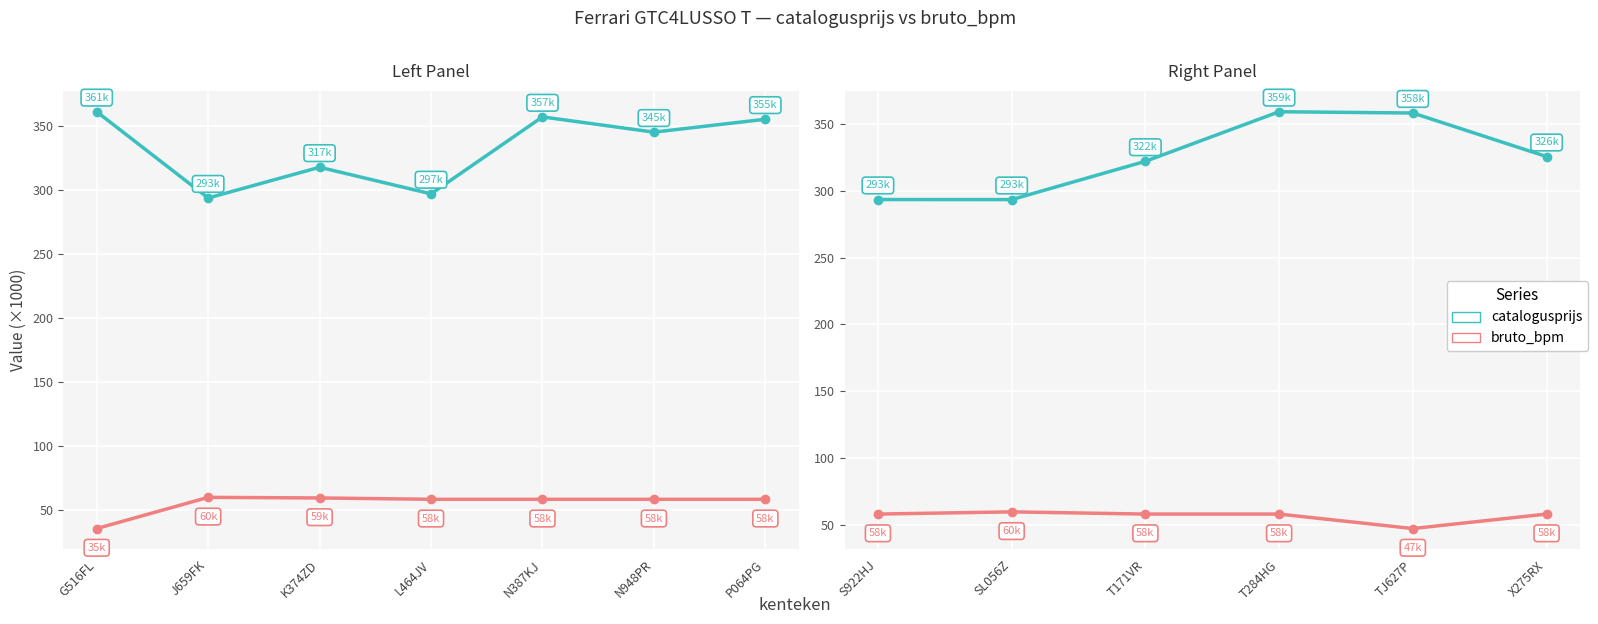

At which category does catalogusprijs reach its first local valley?

SL056Z